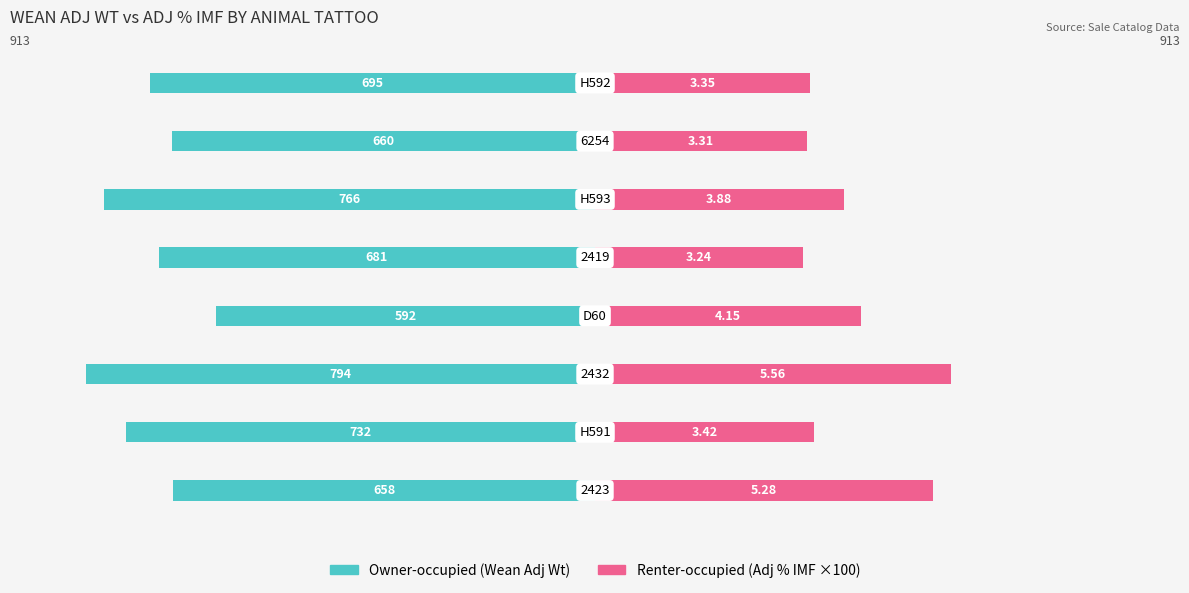

The Wean Adj Wt series shows -272.1 at 4. True or false?

False